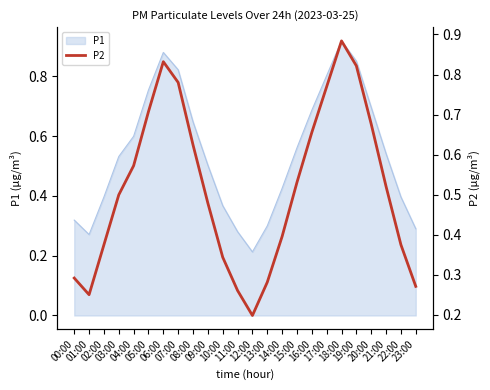

How many interior local peaks (higher than both neighbors) does the data have?

2